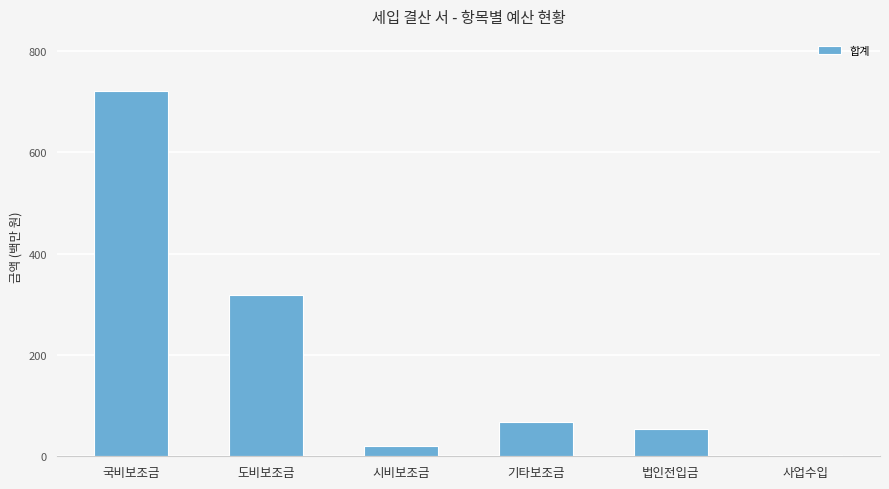

The chart shows a value of 20.0 at 시비보조금. True or false?

True